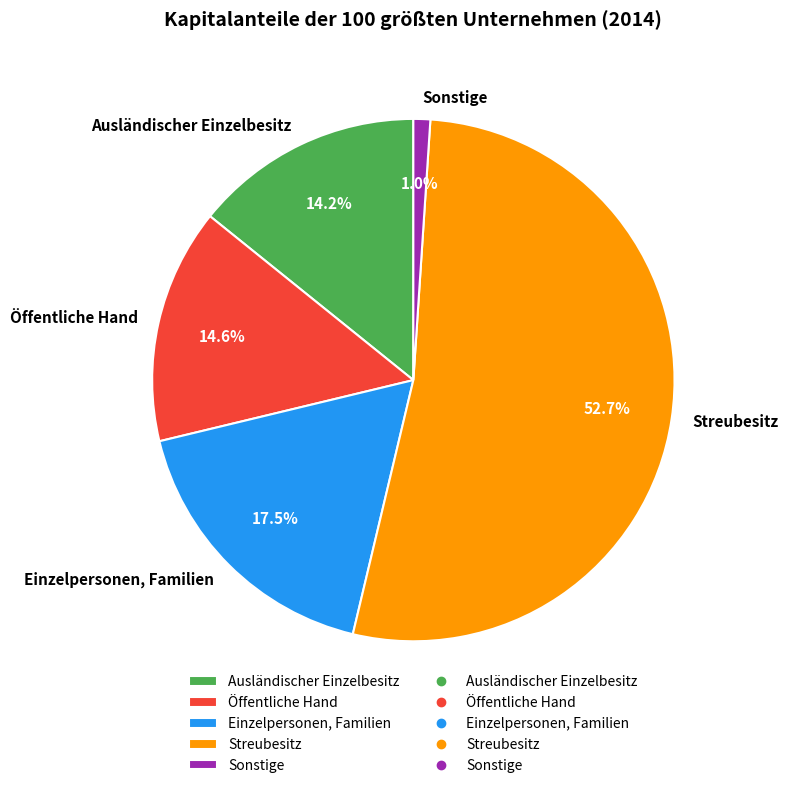

Rank the categories by value from lowest to highest.

Sonstige, Ausländischer Einzelbesitz, Öffentliche Hand, Einzelpersonen, Familien, Streubesitz